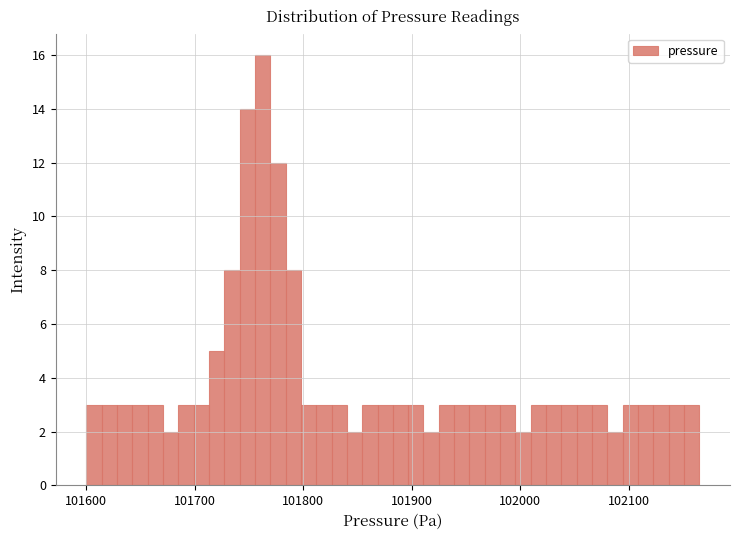

Around what value on the x-axis is the tallest bar? Give the approximate position of its centre, as read against the axis.

101760